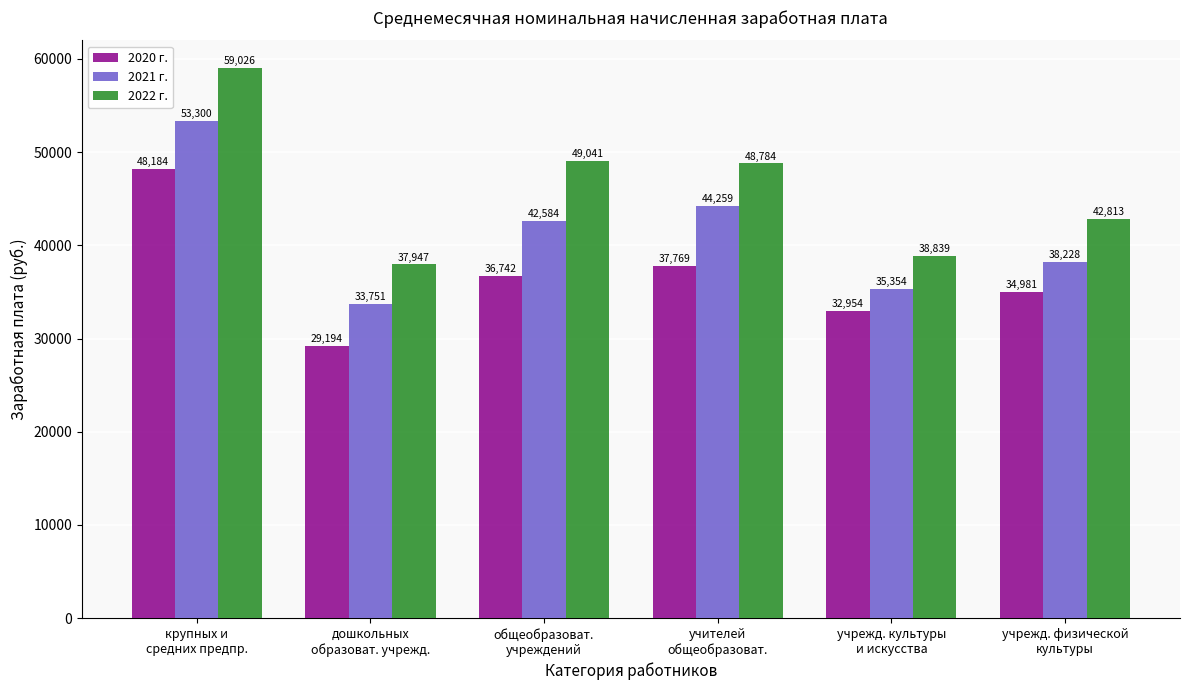

What is the difference between the 2022 г. values at общеобразоват.
учреждений and дошкольных
образоват. учрежд.?

11094.0